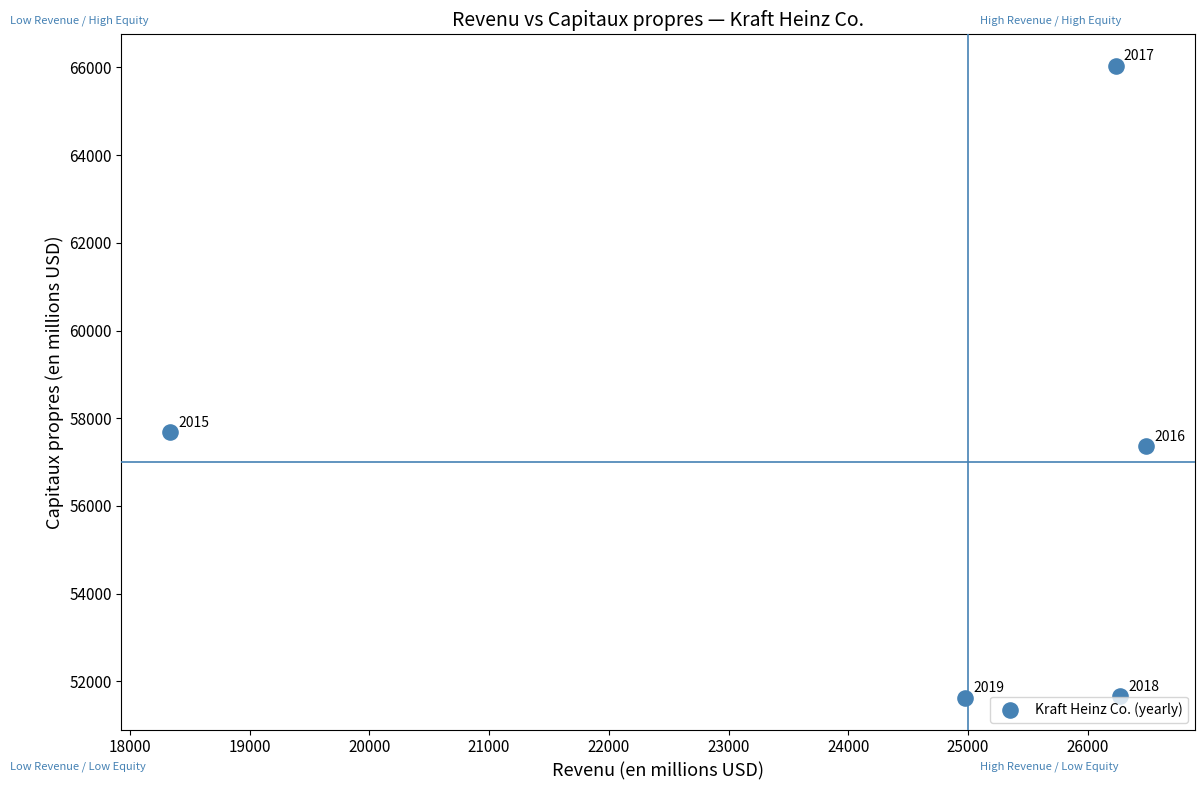

What is the range of X values (max minus min)?

8149